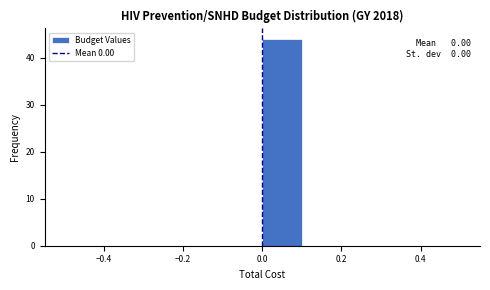

Which range on the x-axis has the tallest bar?

0.0 to 0.1